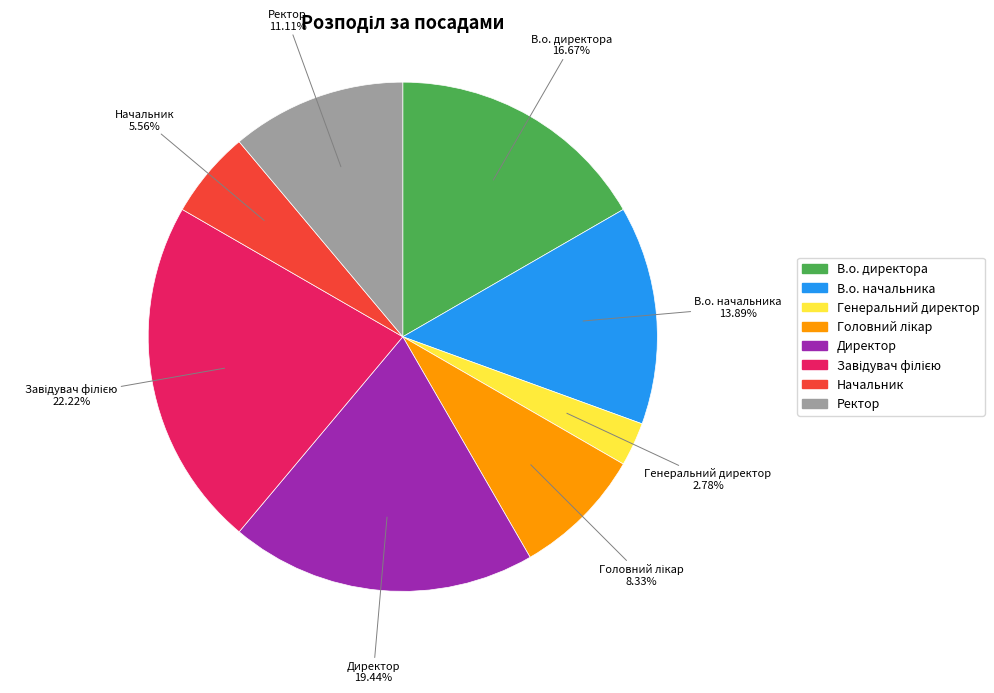

The Директор slice represents 19% of the pie. True or false?

True